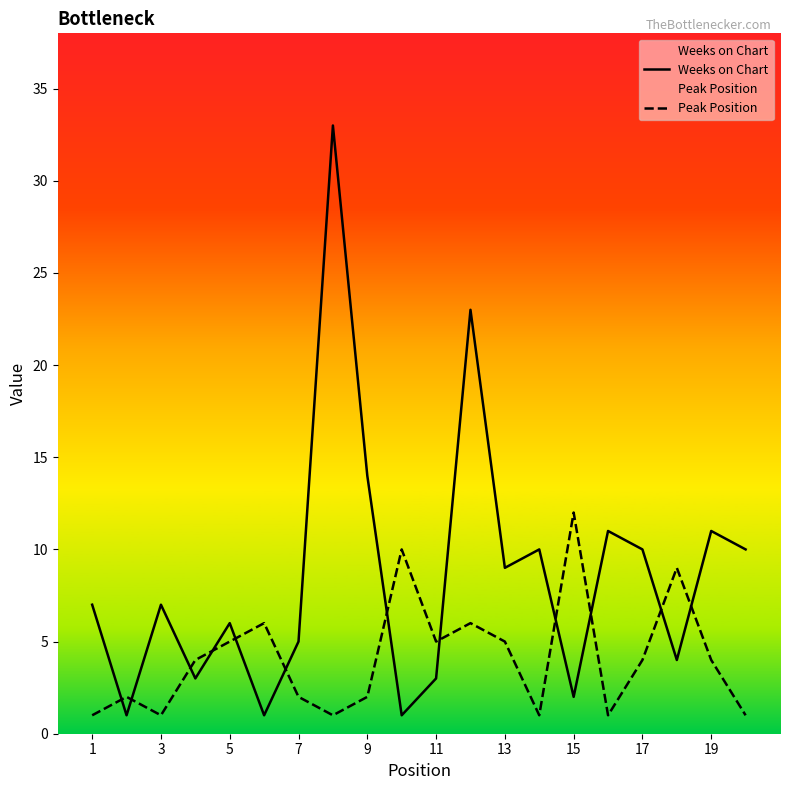

The value of Weeks on Chart at 3 is 7. True or false?

True